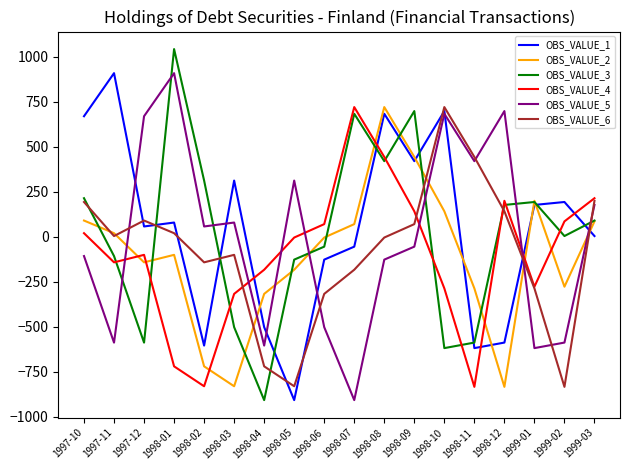

What are all the series names shown in the legend?

OBS_VALUE_1, OBS_VALUE_2, OBS_VALUE_3, OBS_VALUE_4, OBS_VALUE_5, OBS_VALUE_6